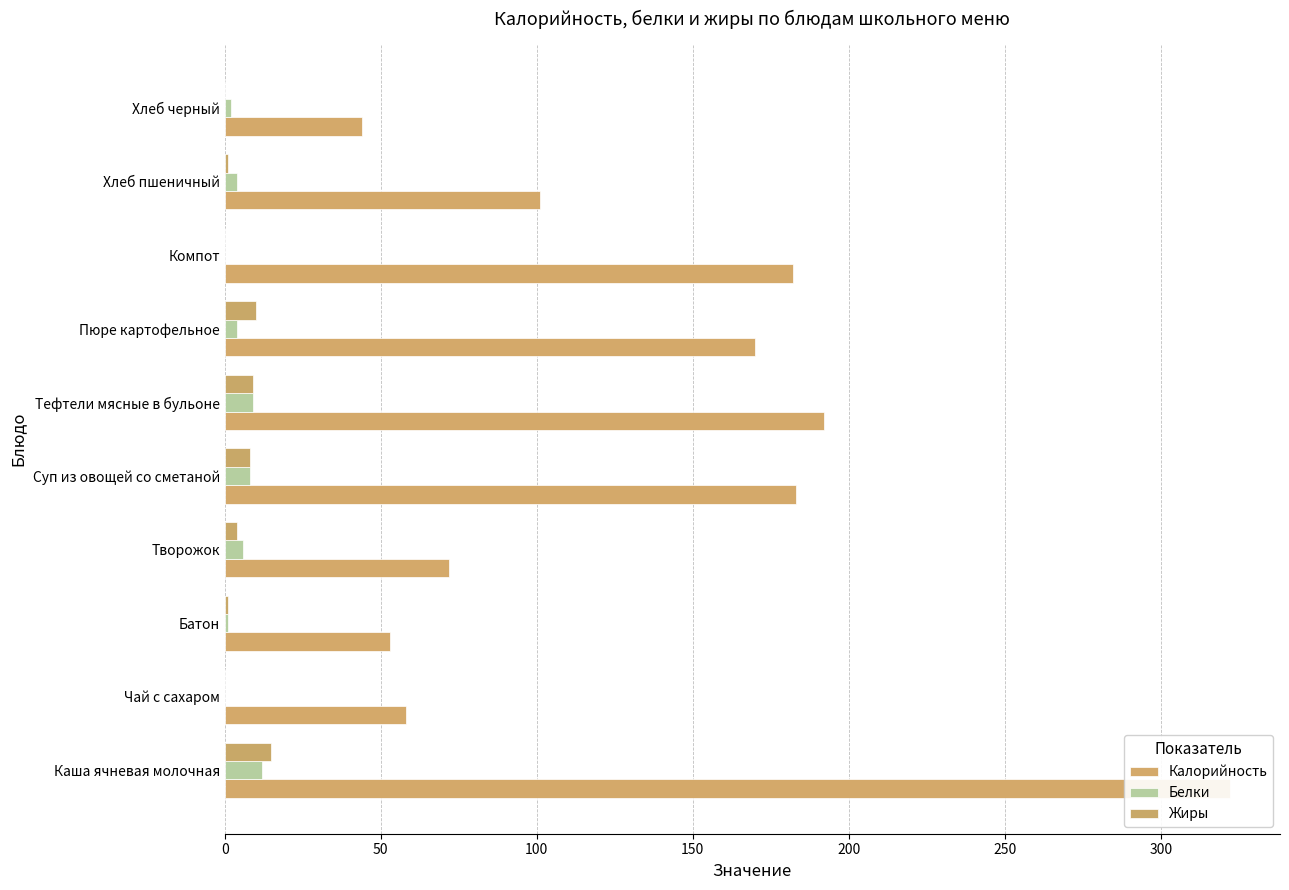

True or false: Белки has a value of 9 at Тефтели мясные в бульоне.

True